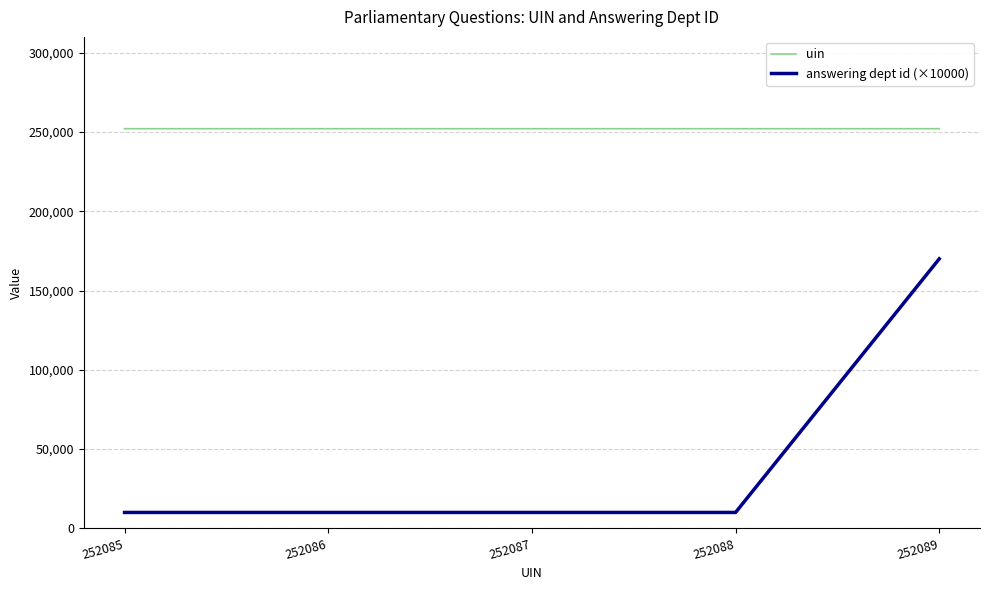

How many distinct data groups are displayed?

2